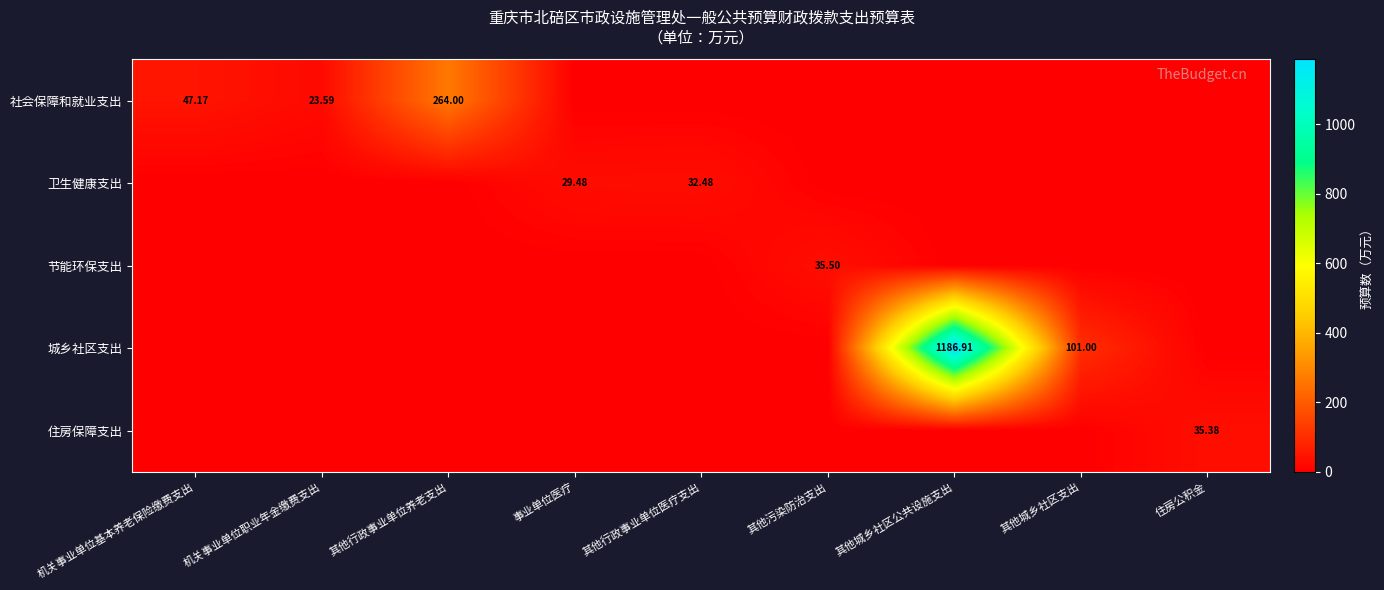

Count the number of categories in the chart.

9